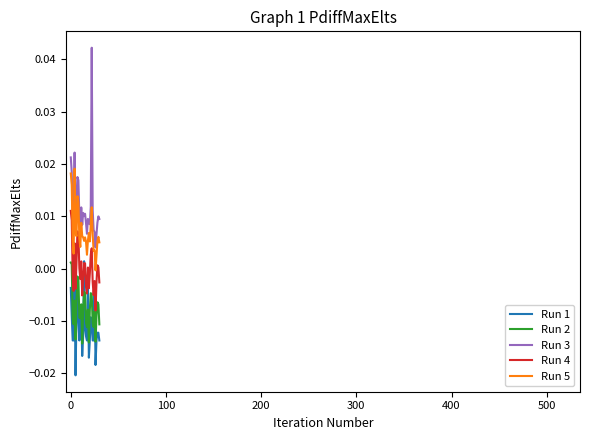

Count the number of data series in this chart.

5